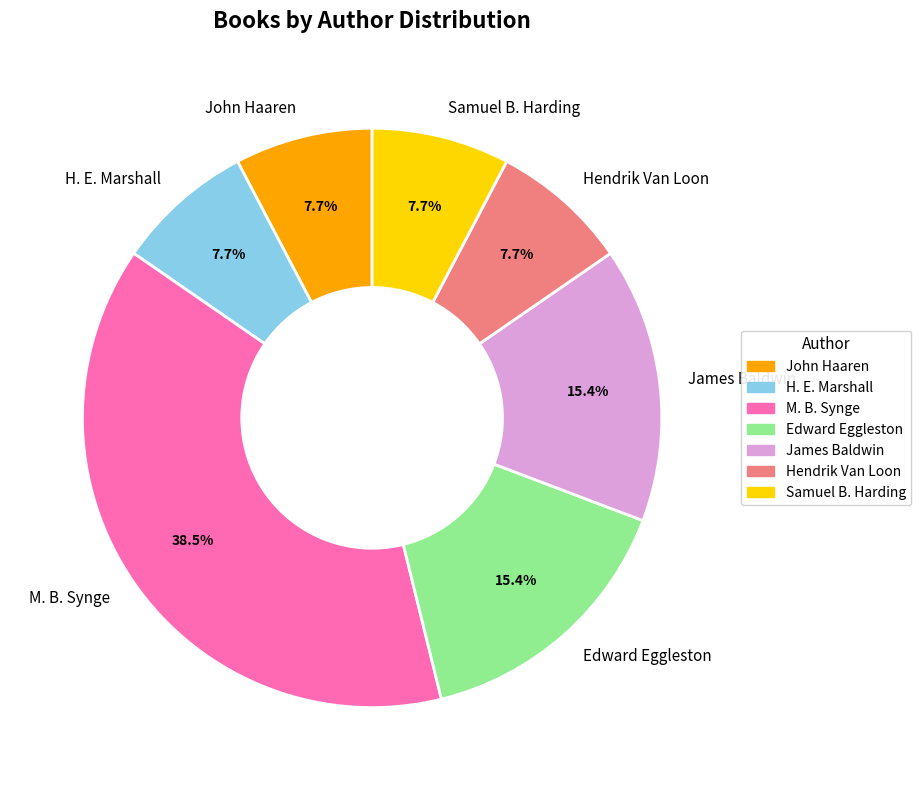

Which slice is the largest?

M. B. Synge